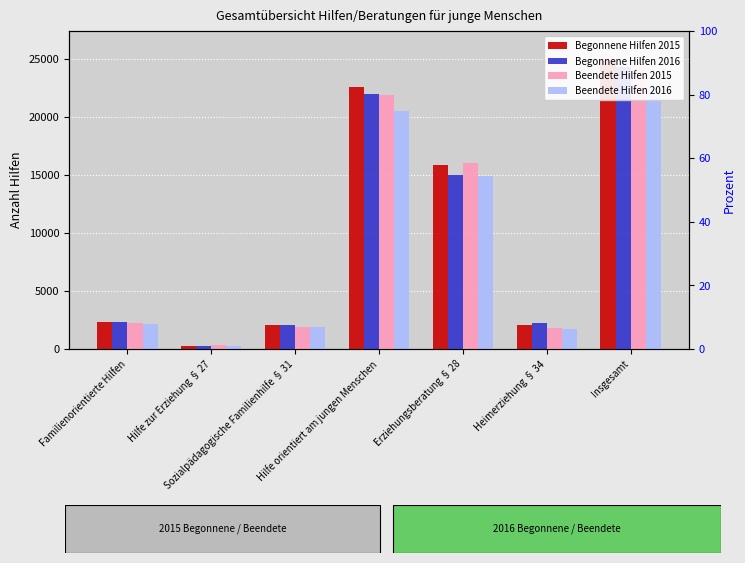

What is the sum of the Beendete Hilfen 2016 values at Hilfe orientiert am jungen Menschen and Sozialpädagogische Familienhilfe § 31?

22429